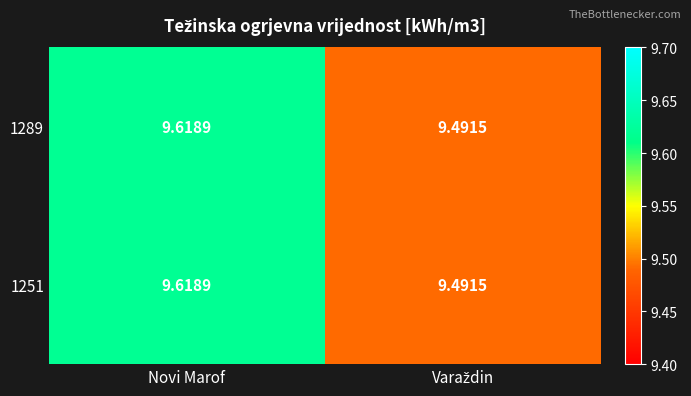

At which category is the sum across all series the highest?

Novi Marof